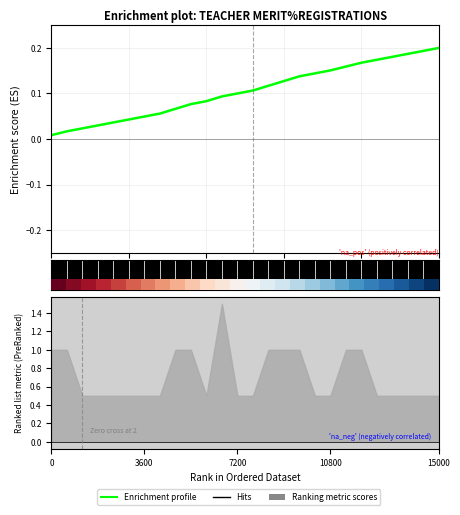

Reading left to right, extract all data points from this chart.

0.0	0.0	0.0	0.0	0.0	0.0	0.0	0.1	0.1	0.1	0.1	0.1	0.1	0.1	0.1	0.1	0.1	0.1	0.2	0.2	0.2	0.2	0.2	0.2	0.2	0.2